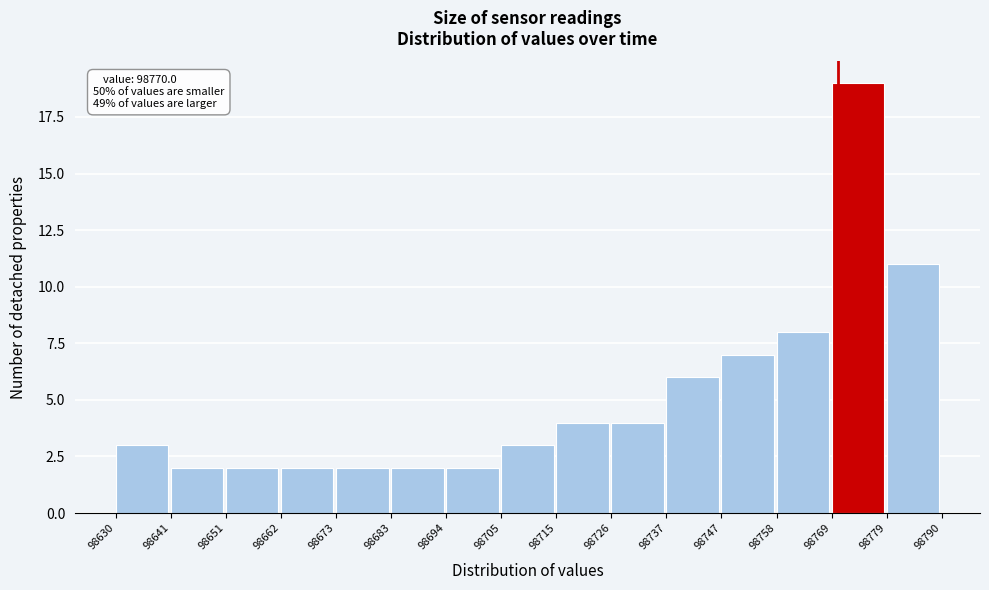

Over which range of the x-axis is the bar tallest?

98769 to 98779